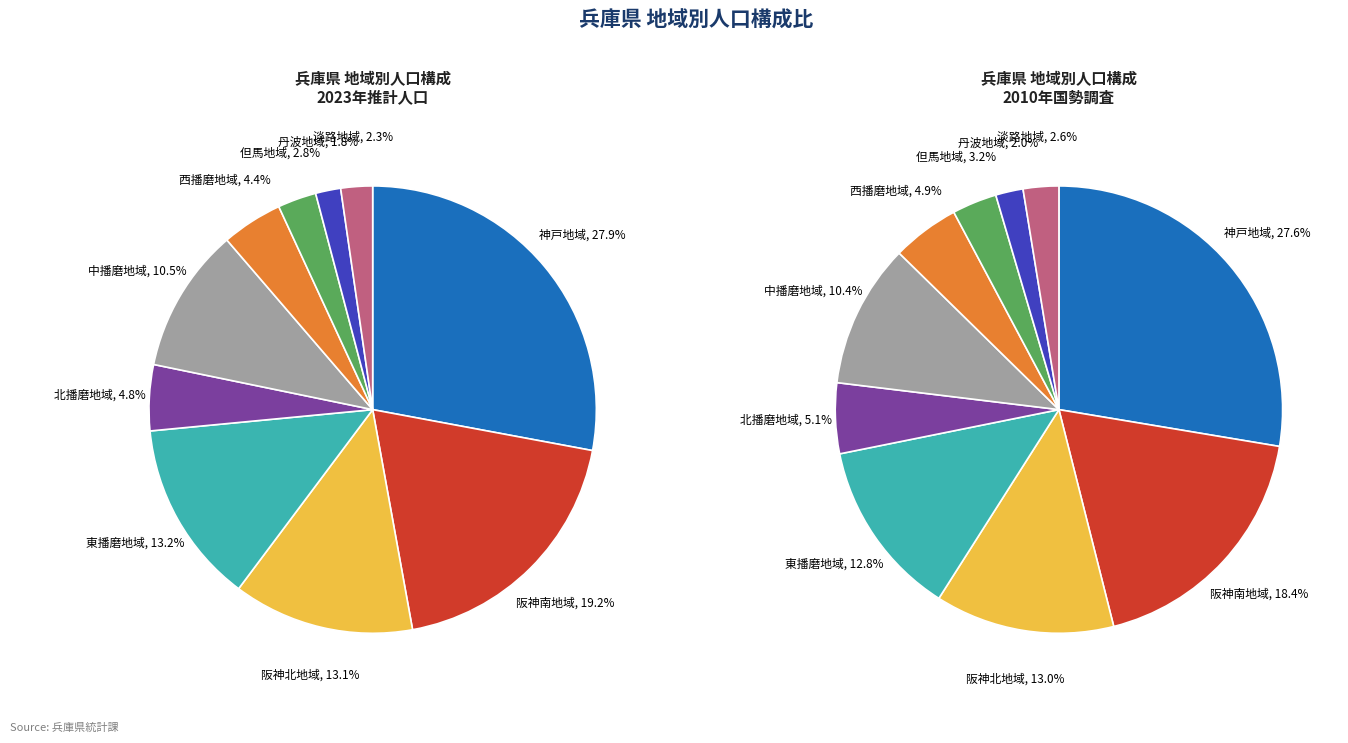

Is it true that 阪神南地域 is 19% of the pie?

True